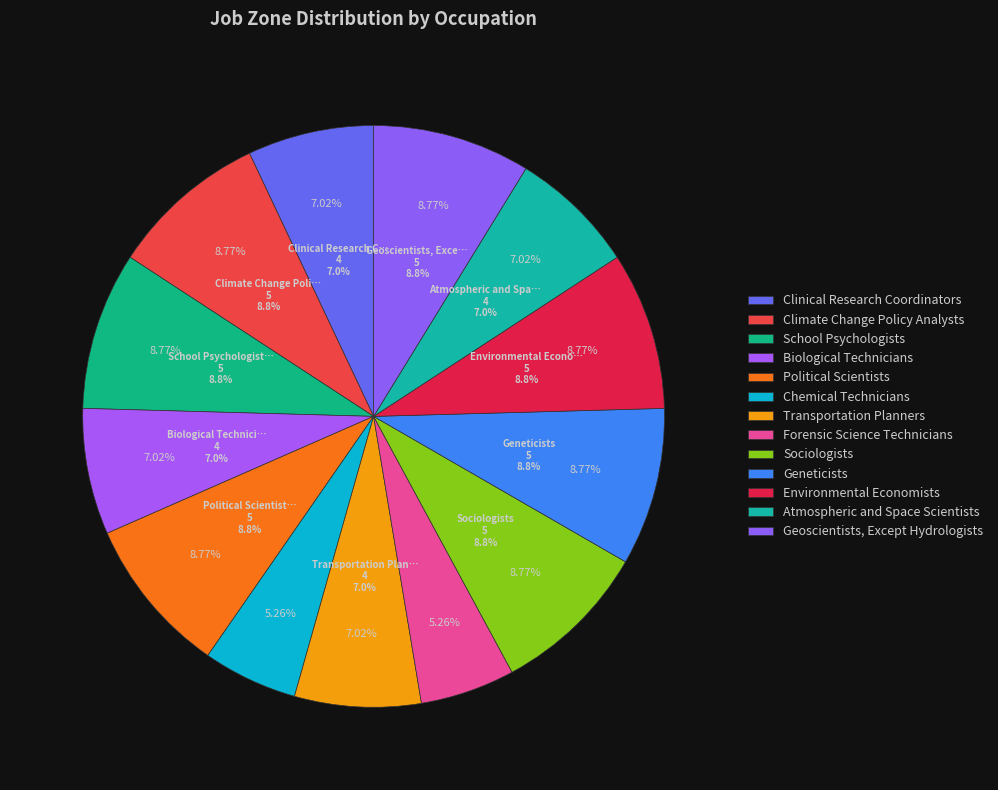

Rank the categories by value from highest to lowest.

Climate Change Policy Analysts, School Psychologists, Political Scientists, Sociologists, Geneticists, Environmental Economists, Geoscientists, Except Hydrologists, Clinical Research Coordinators, Biological Technicians, Transportation Planners, Atmospheric and Space Scientists, Chemical Technicians, Forensic Science Technicians